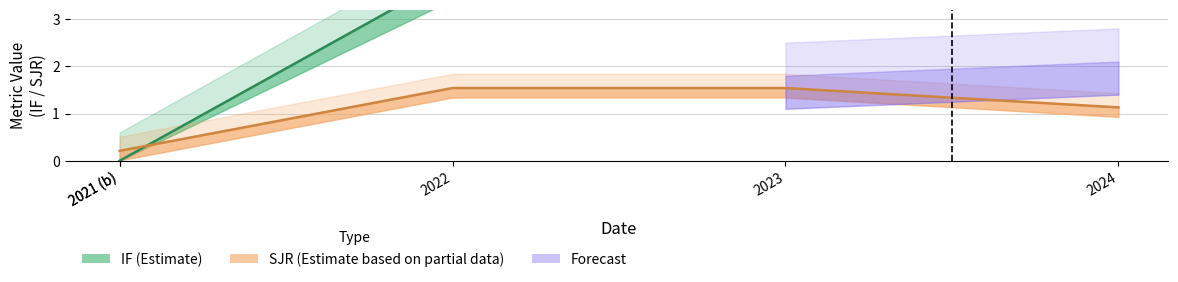

After their last crossing, which series has the higher values: IF or SJR?

IF